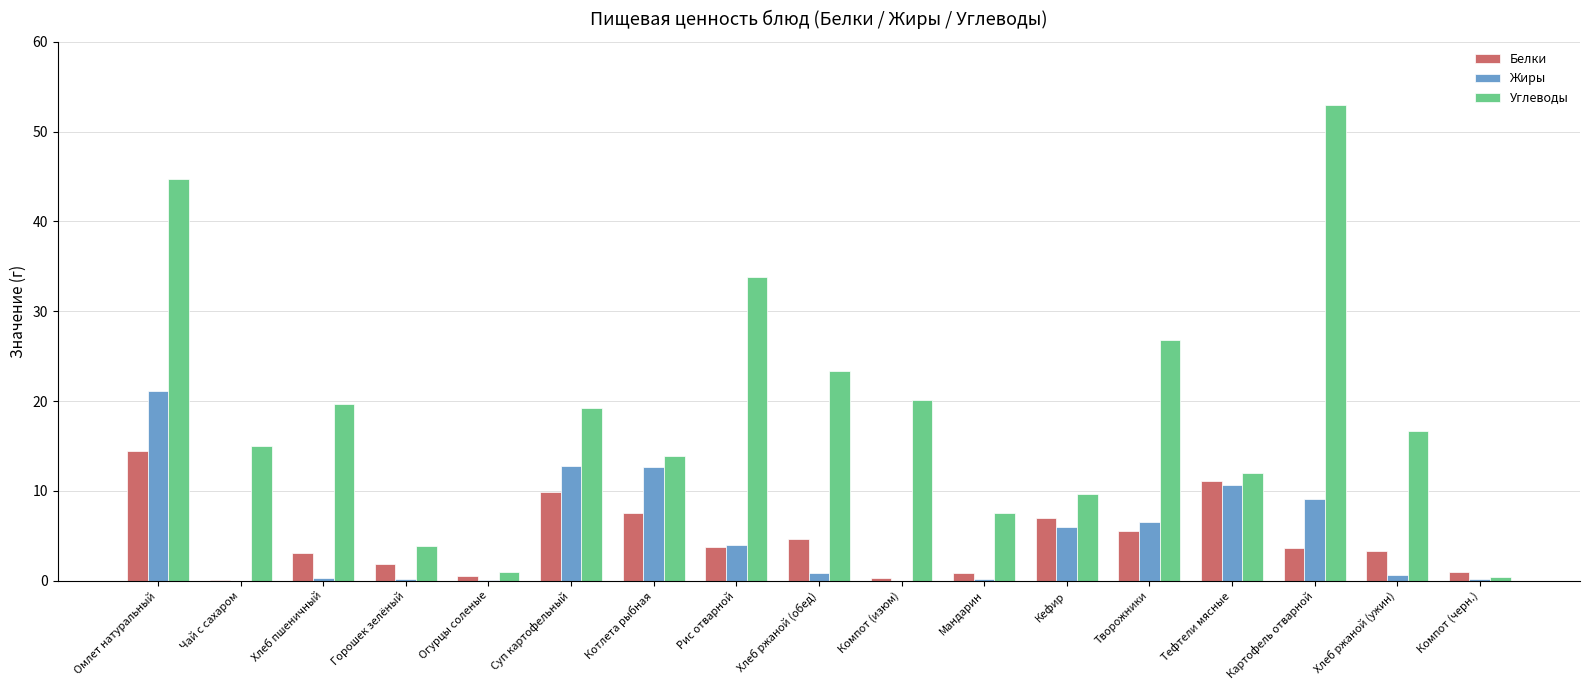

Which series has the widest spread of values?

Углеводы